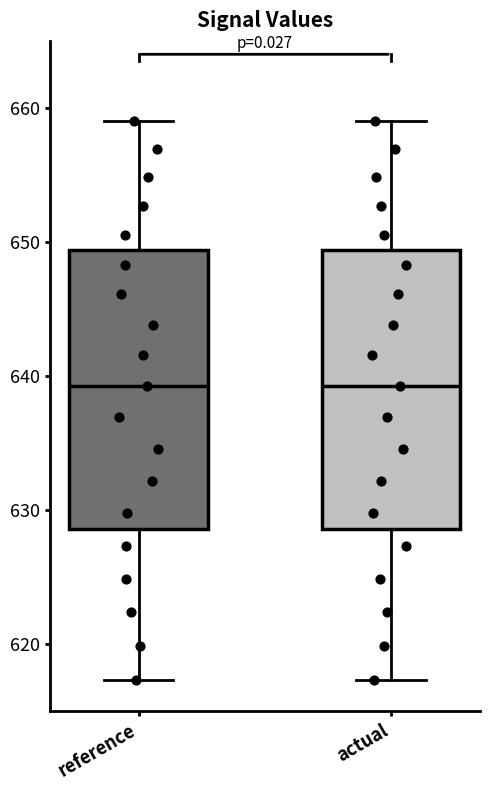

Reading left to right, read every box against the y-axis: the position of its median line, the range the box covers, and the ends of its whiskers. The values are not printed on the chart, so give them approximately, as read against the axis.

reference: median 639, box 629 to 649, whiskers 617 to 659
actual: median 639, box 629 to 649, whiskers 617 to 659